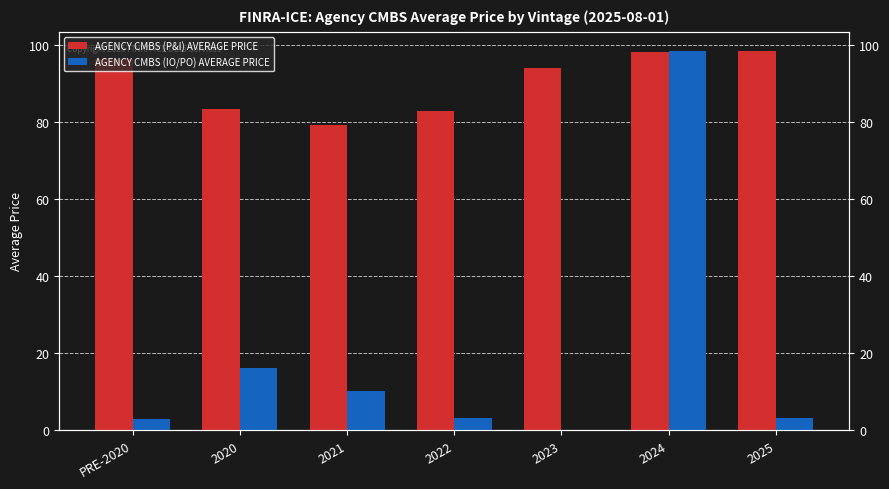

Are the bars horizontal?

No